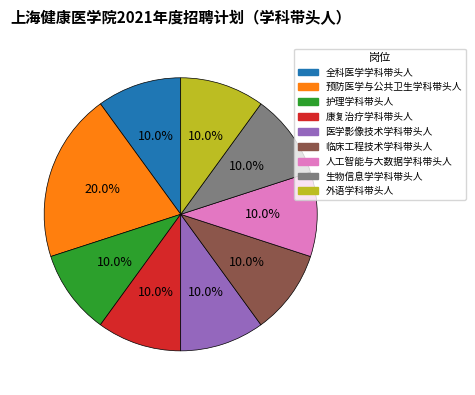

Is it true that 医学影像技术学科带头人 is 21% of the pie?

False